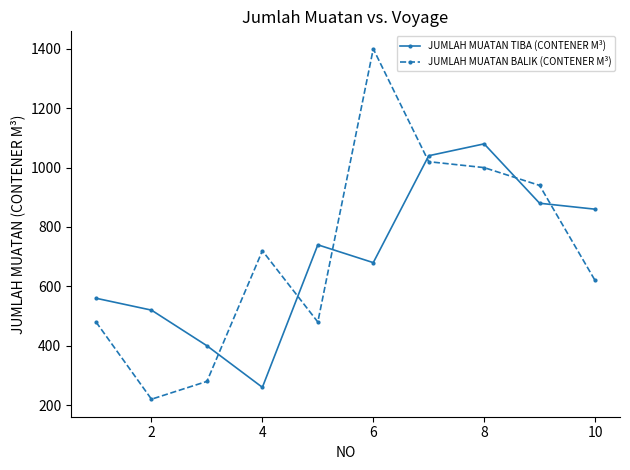

What is the difference between the maximum and minimum values in the JUMLAH MUATAN BALIK (CONTENER M³) series?

1180